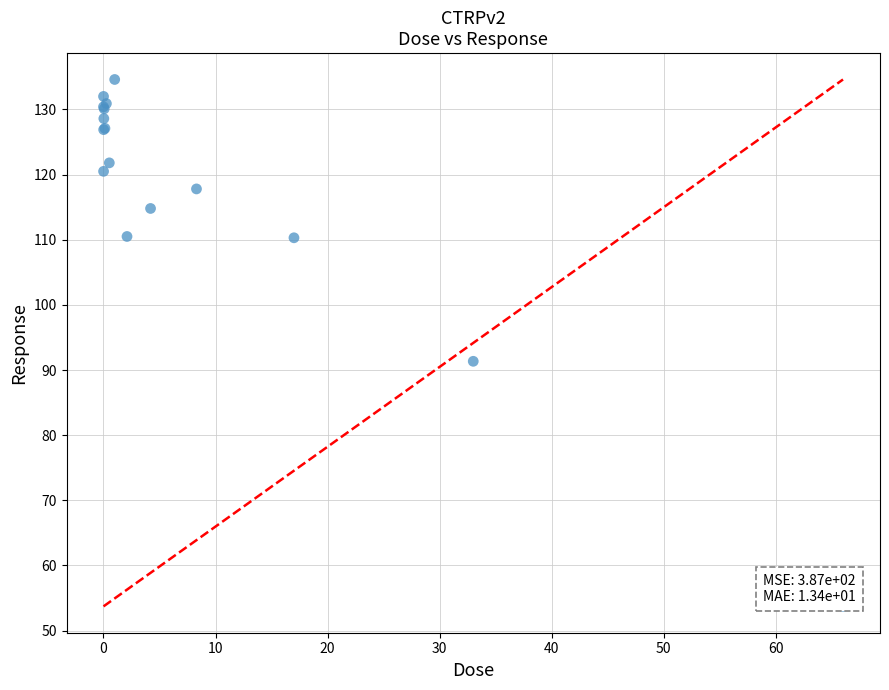

What Y value in the scatter plot is closest to 94?

91.3